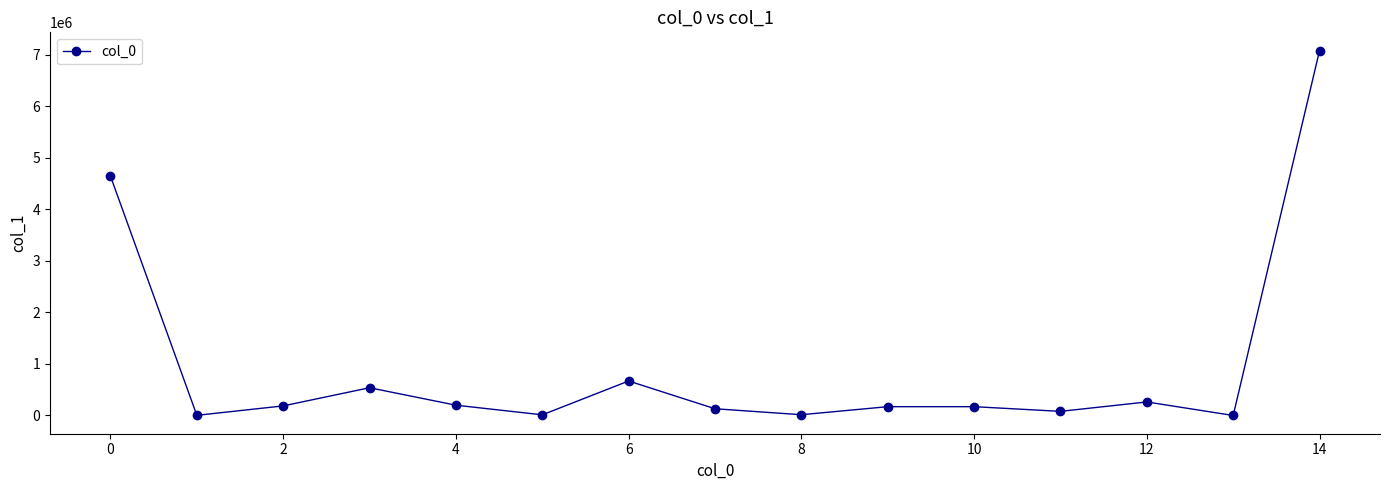

What is the greatest value displayed?

7076361.4